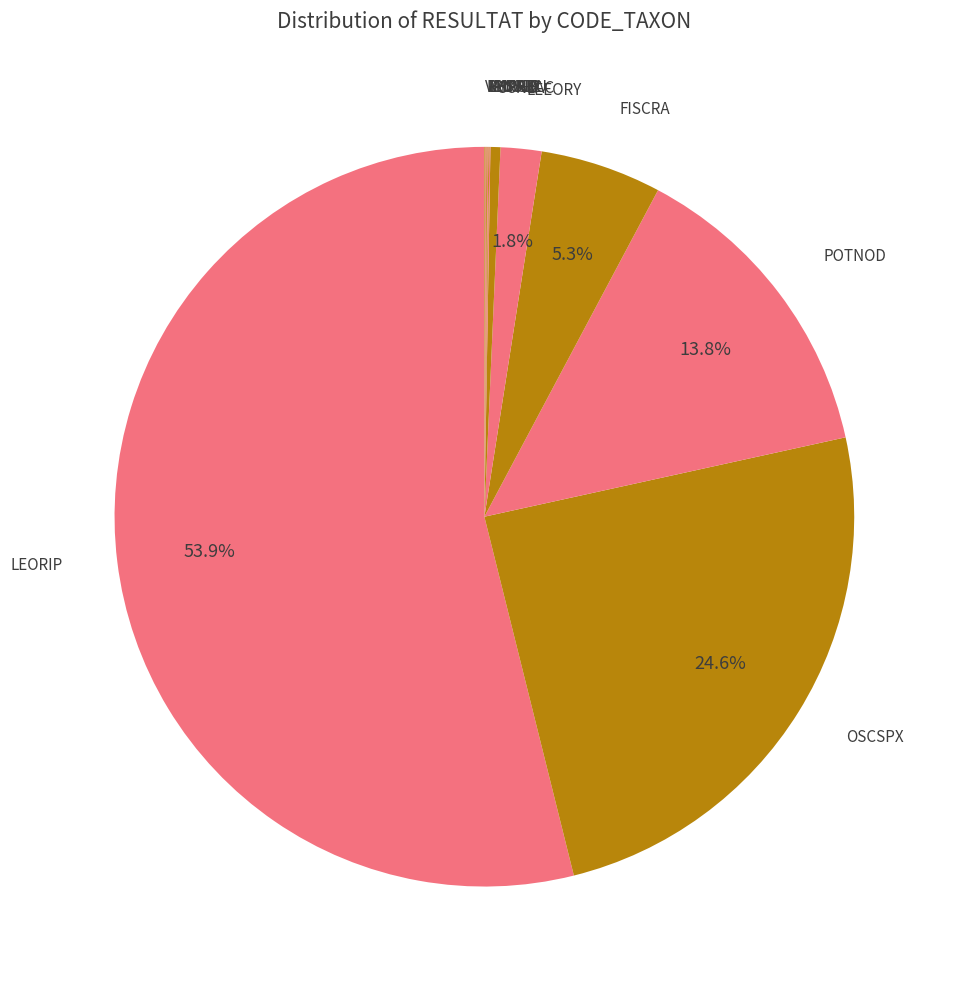

What is the majority slice?

LEORIP